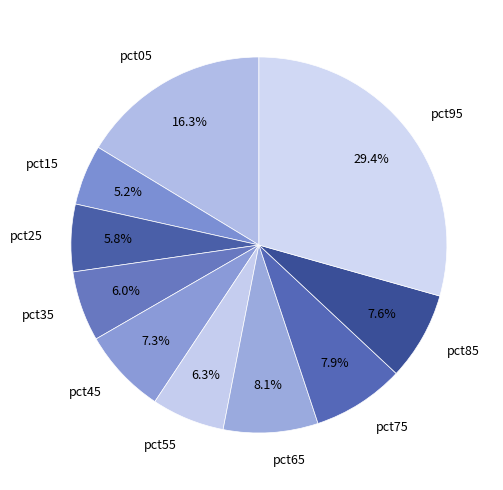

Does any single category account for the majority?

No